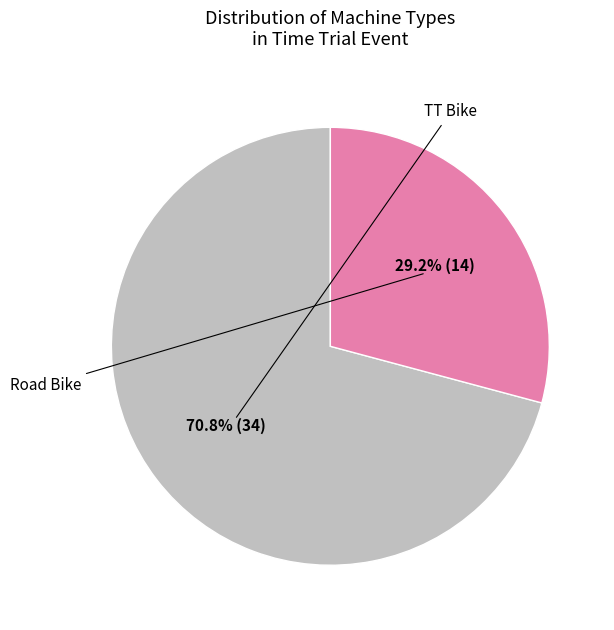

Is there a majority slice in this chart?

Yes